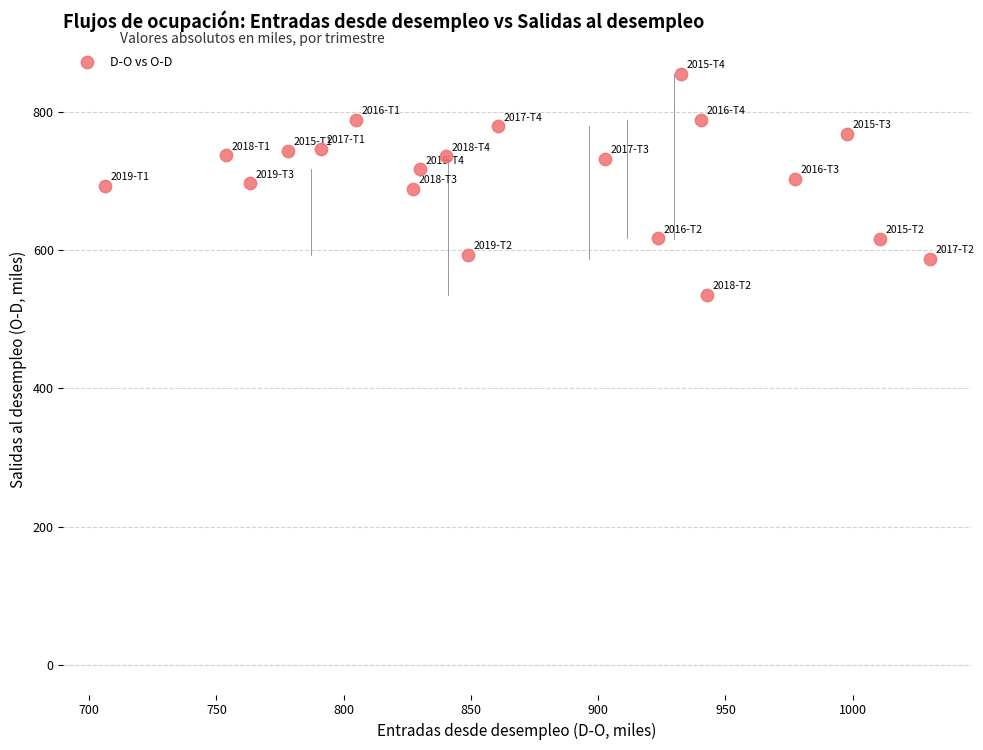

What is the range of Y values (max minus min)?

319.3